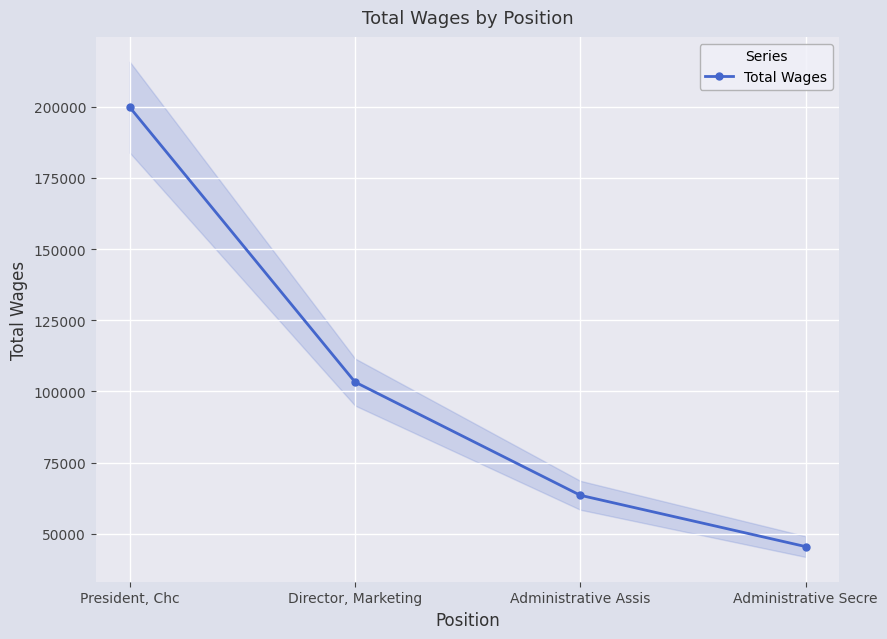

What value does the data have at President, Chc, to the nearest 100?

199800